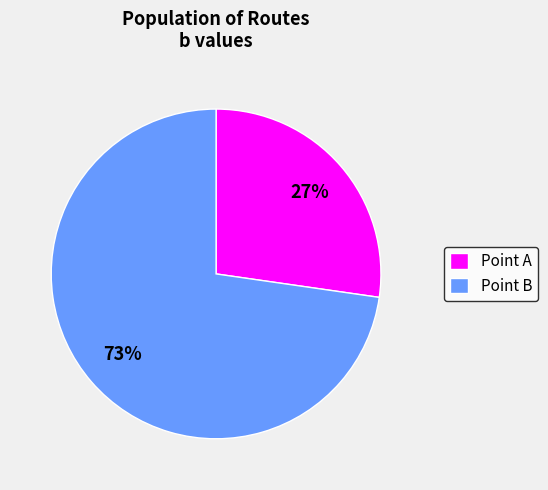

How many slices are in this pie chart?

2